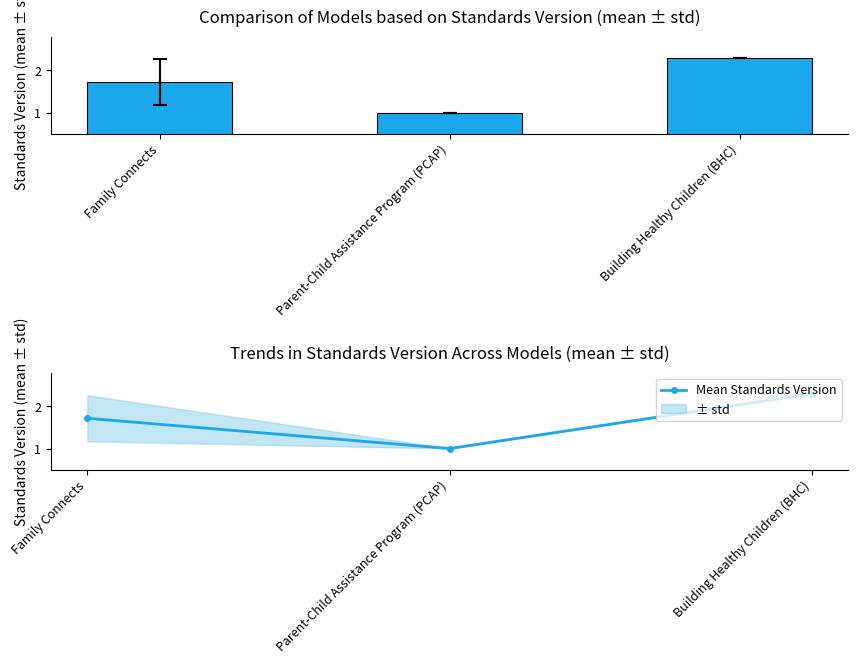

What is the change in value from Family Connects to Parent-Child Assistance Program (PCAP)?

-0.7